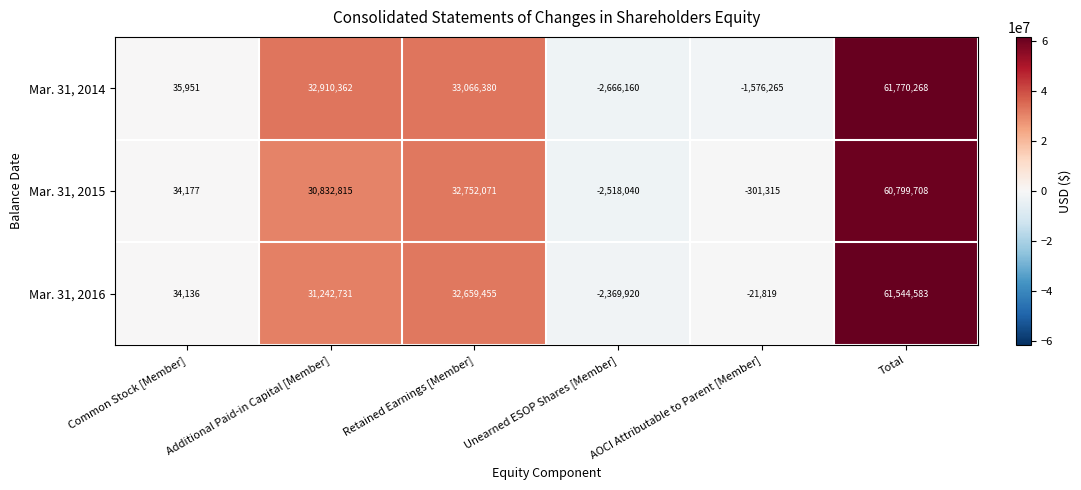

Is it true that Mar. 31, 2014 equals -1522672 at Unearned ESOP Shares [Member]?

False